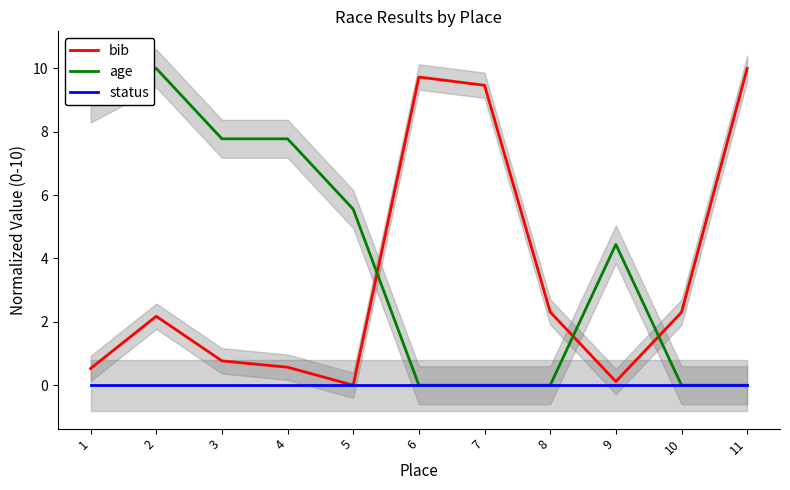

Rank the series by their maximum value, from lowest to highest.

status, bib, age